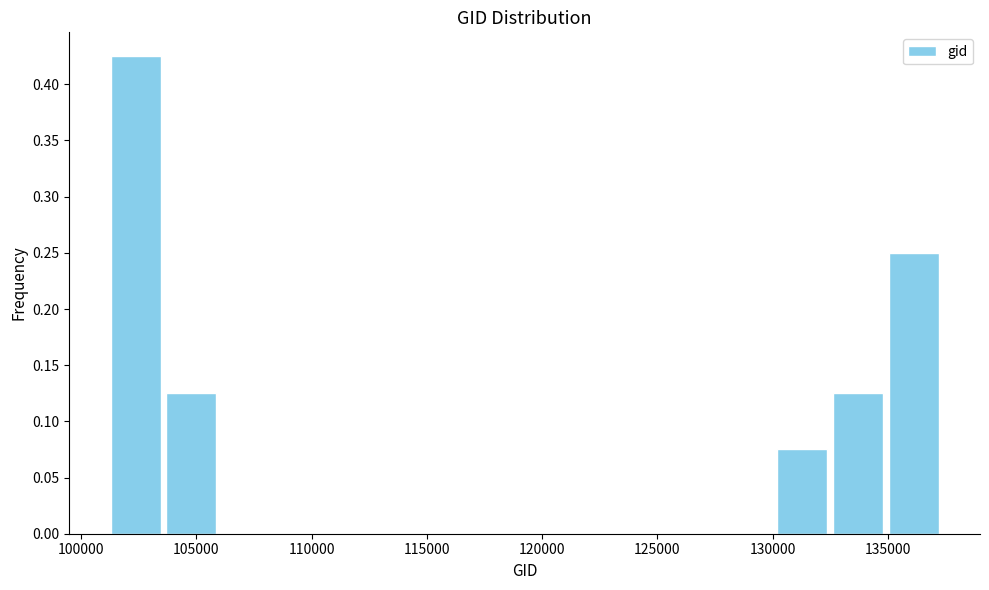

How tall is the bar that spans 103500 to 106000 on the x-axis? Neither the bar edges nor the heights are printed on the chart, so give them approximately, as read against the axes.

0.125